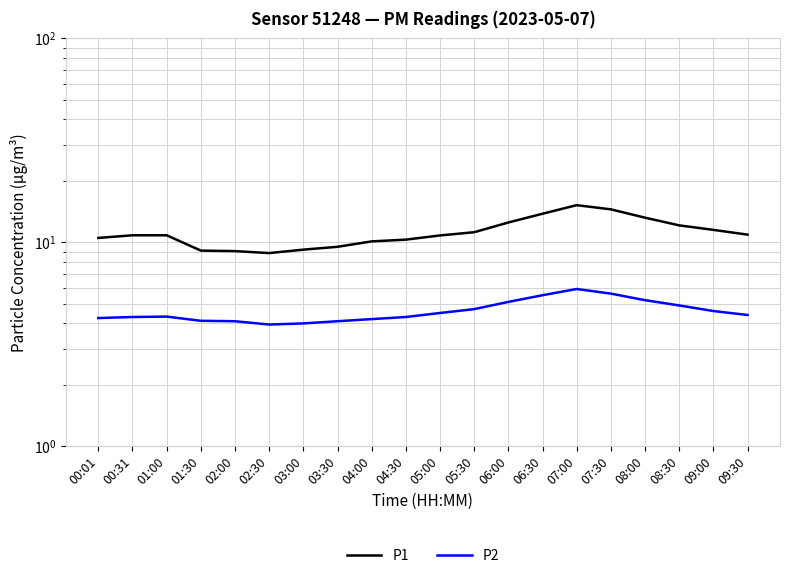

What is the label of the 15th point from the left?

07:00